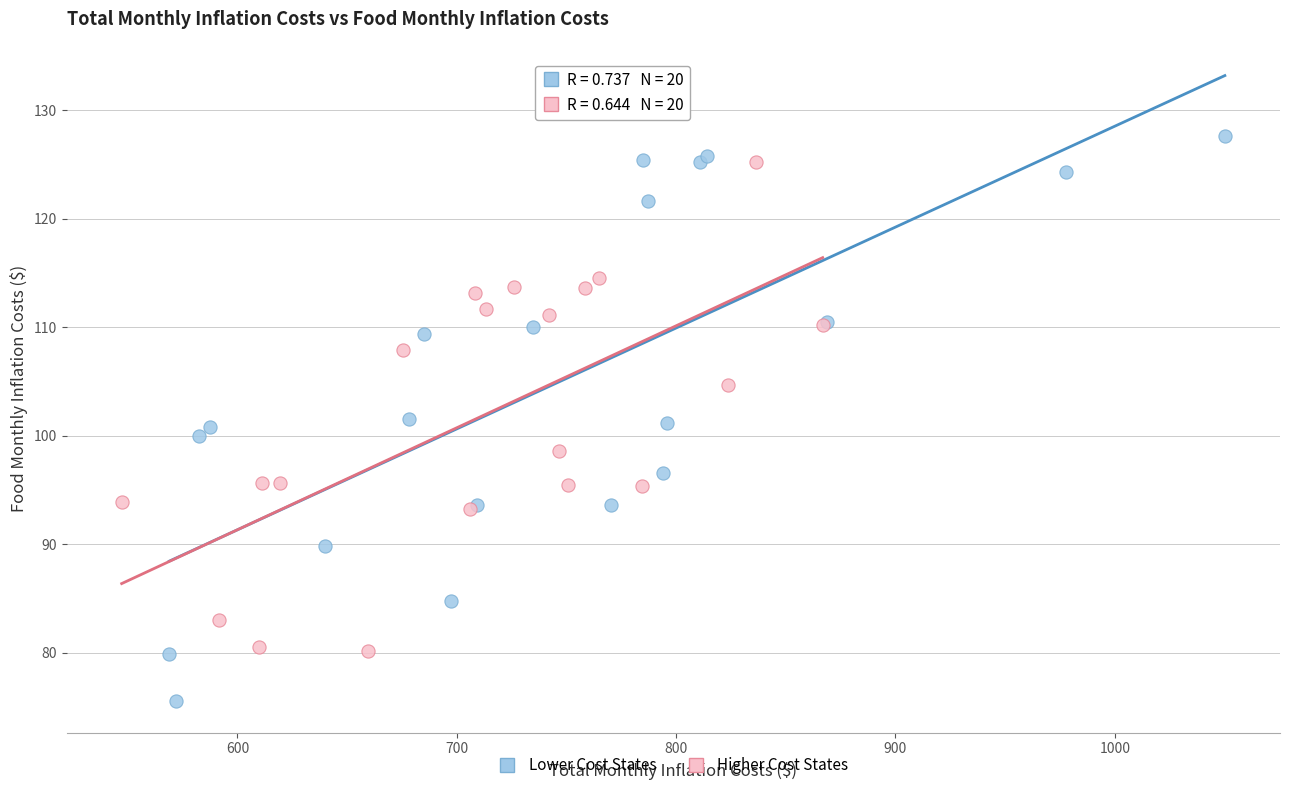

Which series has the widest spread of Y values?

Lower Cost States